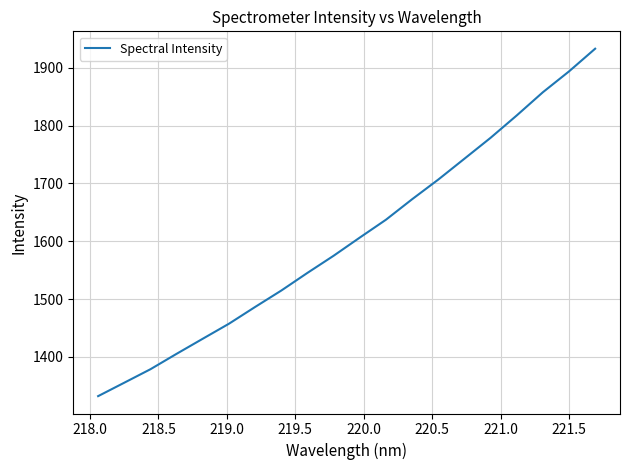

What is the minimum value shown in the chart?

1332.1